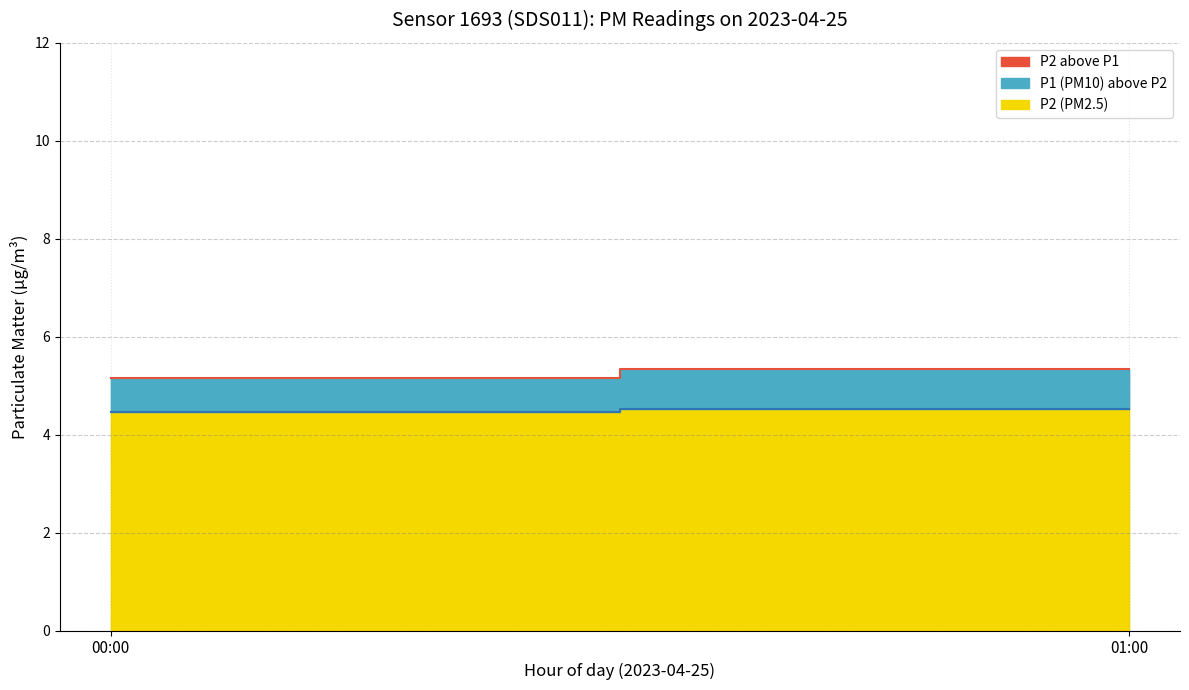

The P1 series shows 5.3 at 01:00. True or false?

True